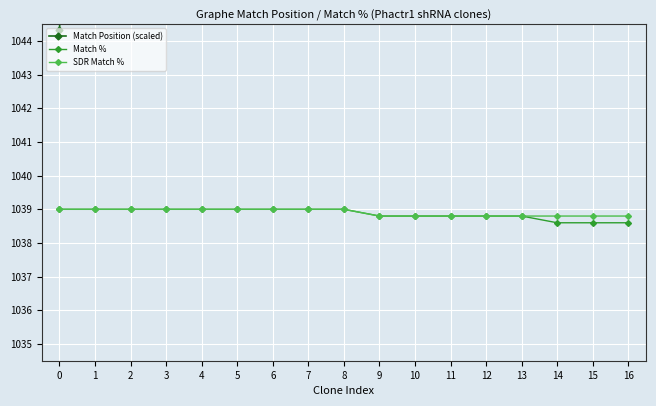

What is the minimum value for SDR Match %?

1038.8